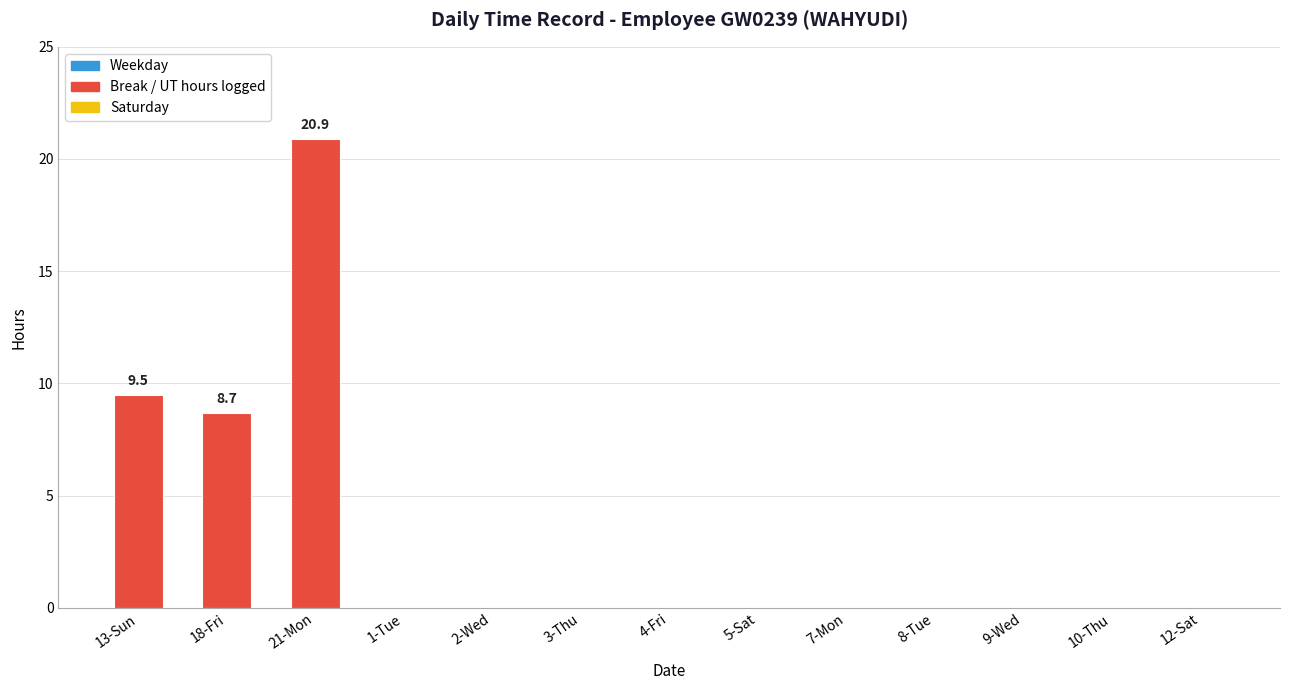

Reading right to left, what are all the values shown in this chart?

0.0	0.0	0.0	0.0	0.0	0.0	0.0	0.0	0.0	0.0	20.9	8.7	9.5